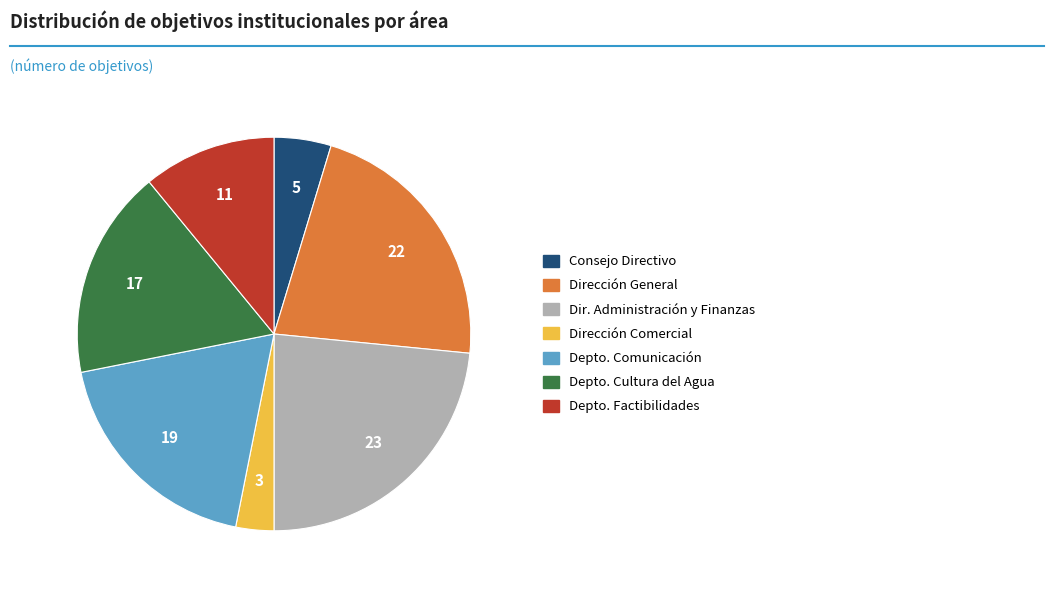

Is there a majority slice in this chart?

No